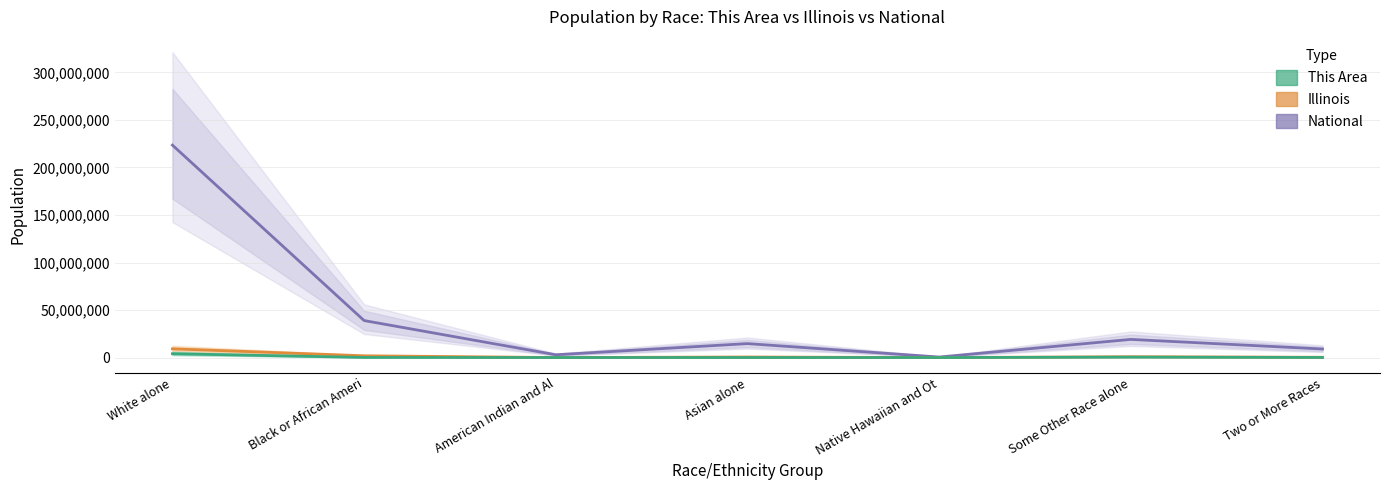

Reading right to left, extract all data points from this chart.

National: 9009073	19107368	540013	14674252	2932248	38929319	223553265
Illinois: 289982	861412	4050	586934	43963	1866414	9177877
This Area: 100000	458000	2500	36000	15000	108500	4067000